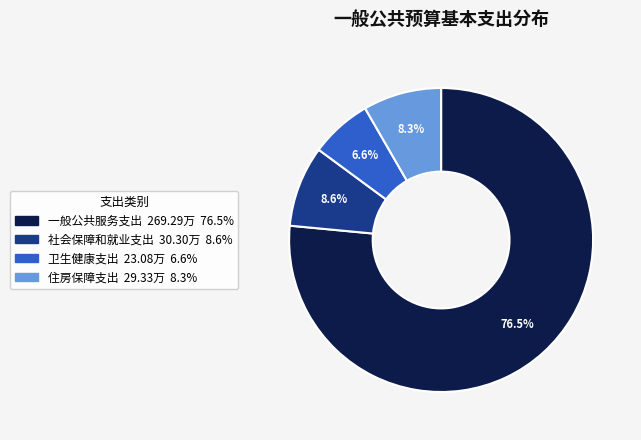

Do 卫生健康支出 and 社会保障和就业支出 together represent more than half of the pie?

No